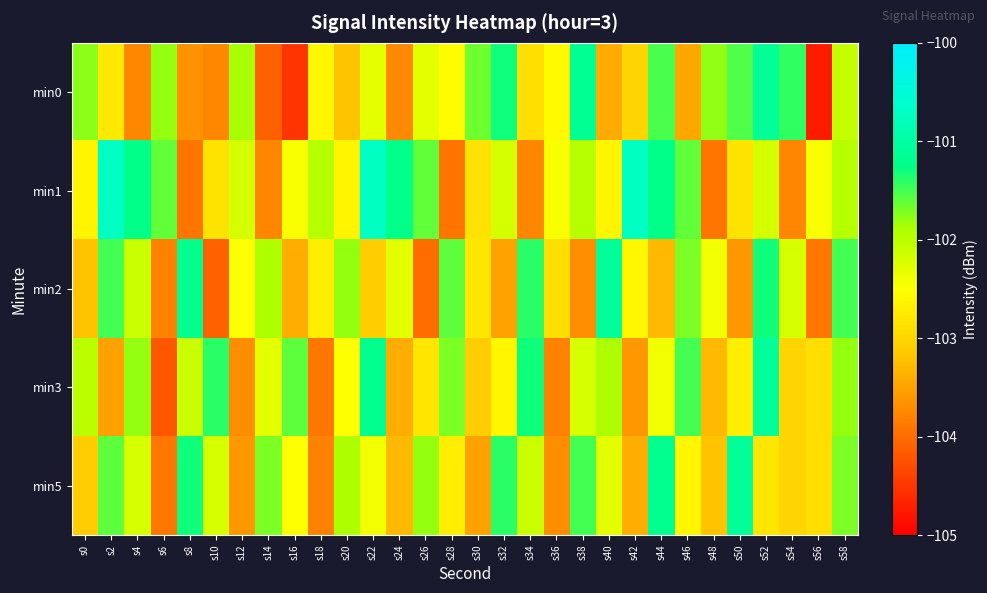

Which series has the widest spread of values?

min0